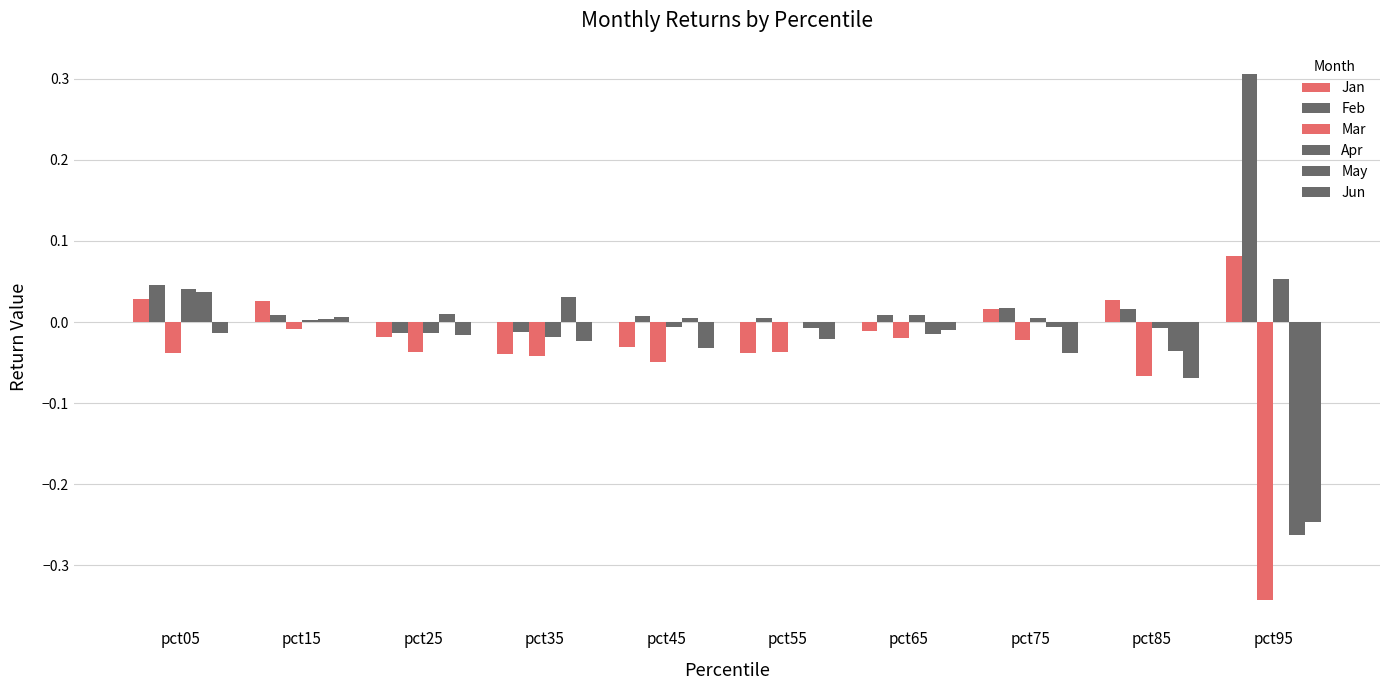

How many series are shown in this chart?

6